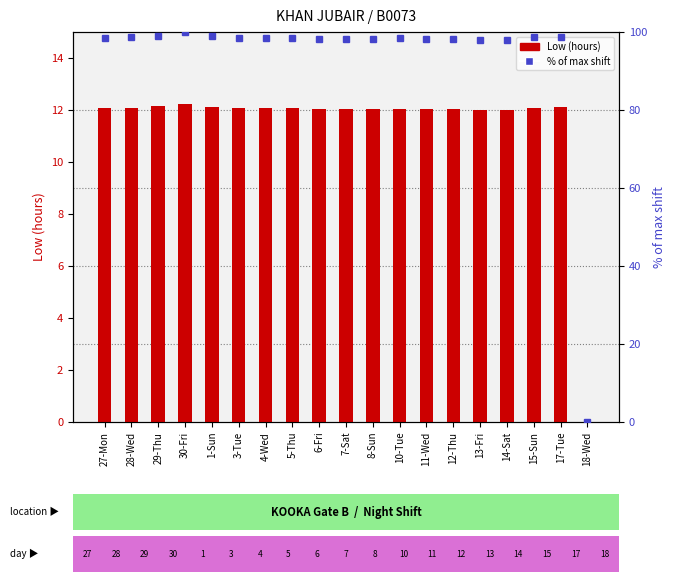

Between 1-Sun and 5-Thu, which is larger?

1-Sun